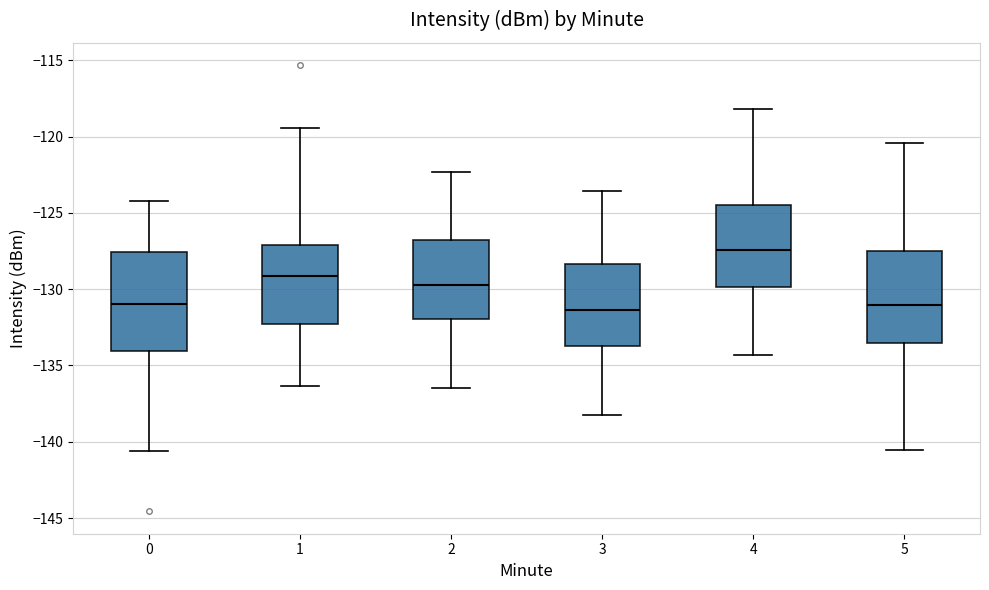

Reading left to right, transcribe this box plot: for each box, give where its median line is, the range the box spans, and where its two whiskers end, as read against the y-axis. The values are not printed on the chart, so give them approximately, as read against the axis.

0: median -131.0, box -134.0 to -127.5, whiskers -140.5 to -124.0
1: median -129.0, box -132.5 to -127.0, whiskers -136.5 to -119.5
2: median -129.5, box -132.0 to -127.0, whiskers -136.5 to -122.5
3: median -131.5, box -133.5 to -128.5, whiskers -138.0 to -123.5
4: median -127.5, box -130.0 to -124.5, whiskers -134.5 to -118.0
5: median -131.0, box -133.5 to -127.5, whiskers -140.5 to -120.5